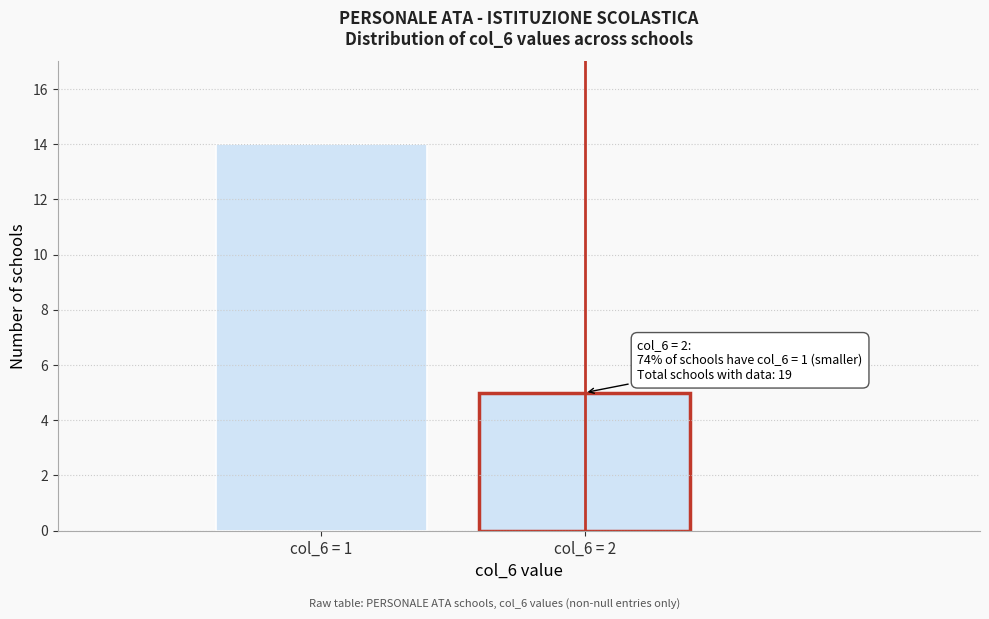

Reading right to left, extract all data points from this chart.

5	14